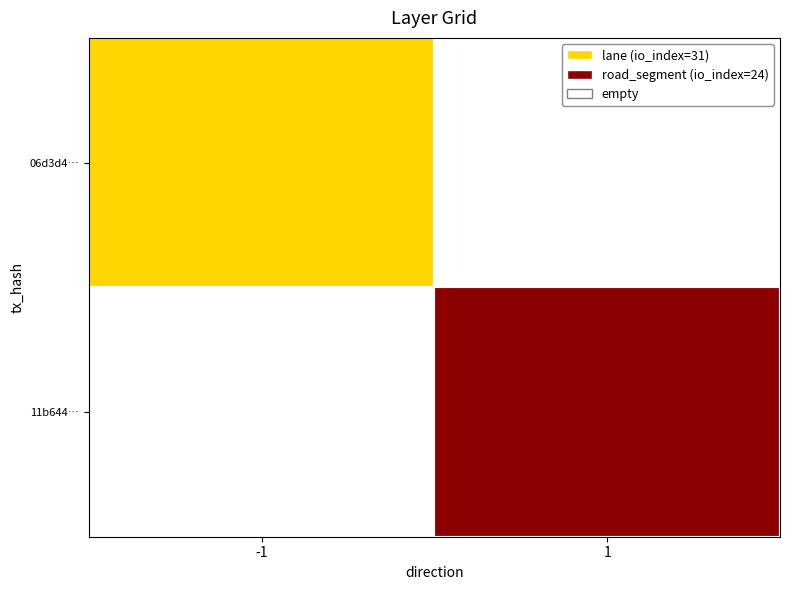

Which series has the largest range (max minus min)?

06d3d45f10d204b077c707f3dfe10dfc19a7de1